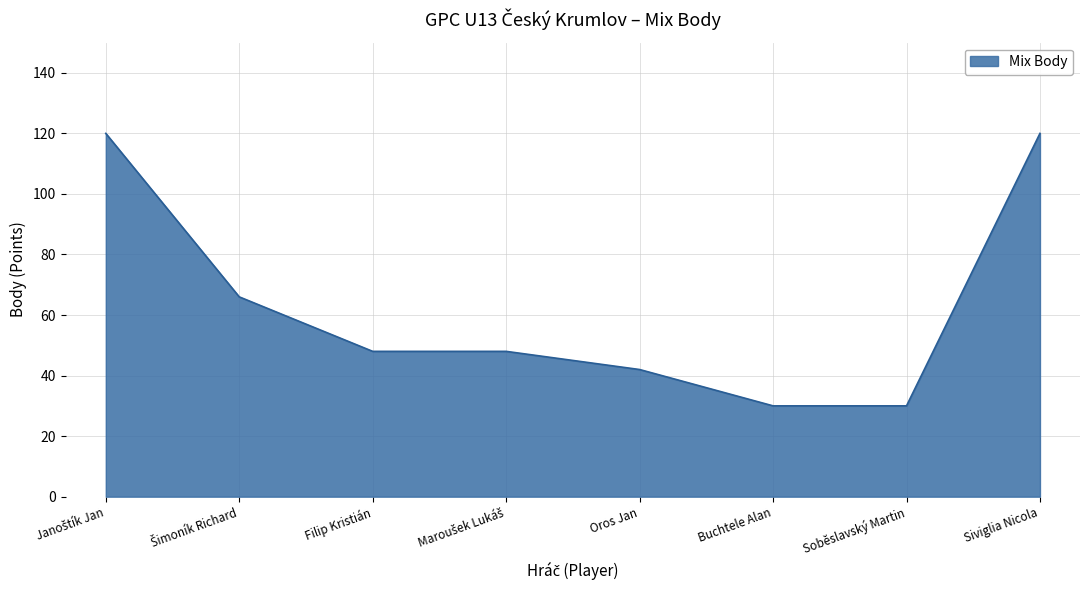

Count the number of data series in this chart.

1